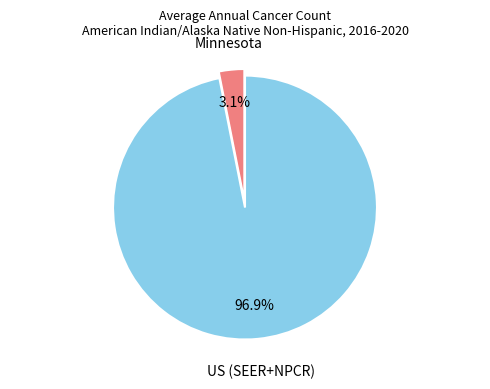

Does any single category account for the majority?

Yes